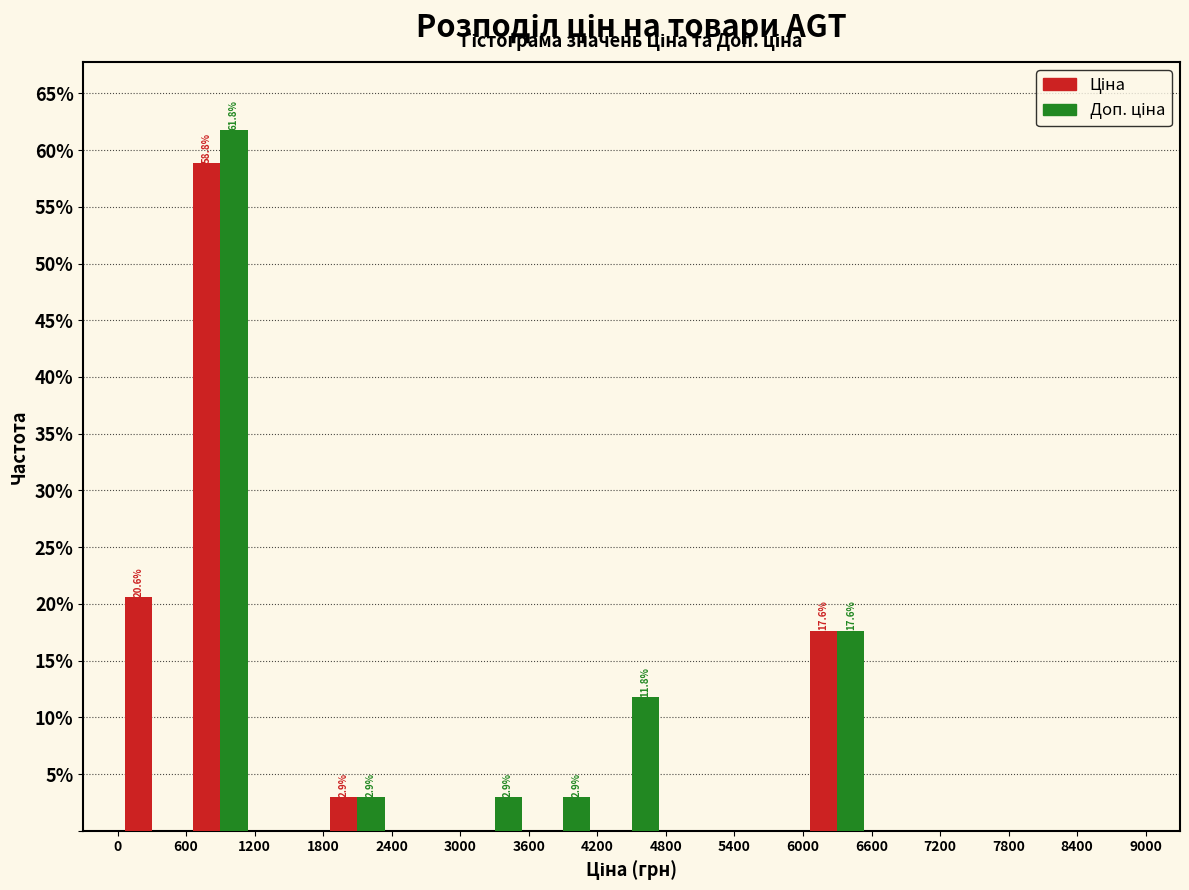

In the Ціна series, which range on the x-axis has the tallest bar?

600 to 1200